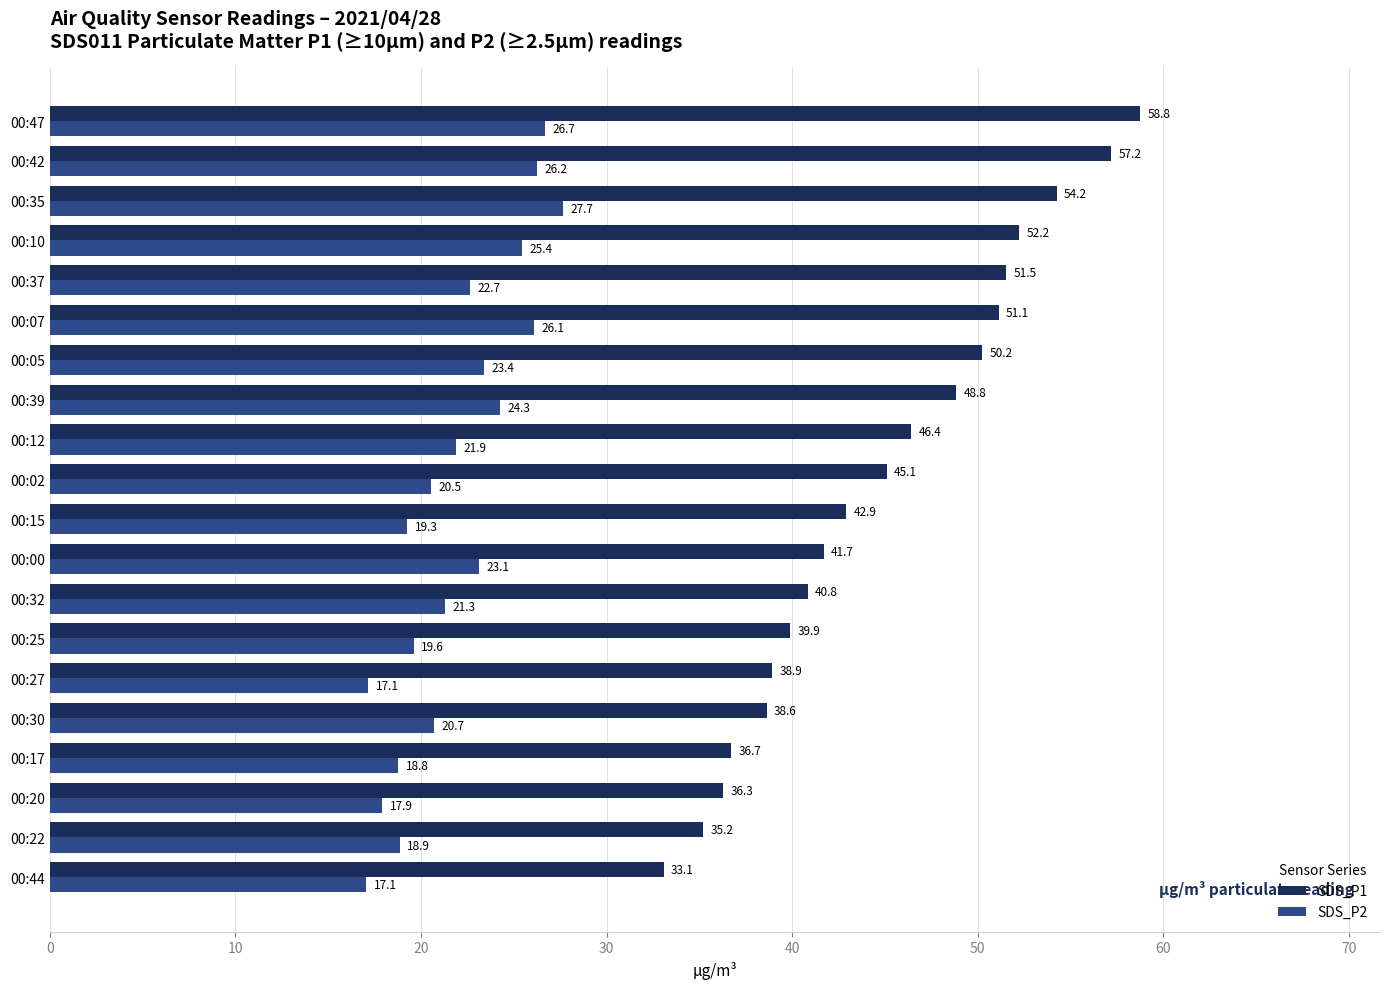

Which series has the largest total across all categories?

SDS_P1